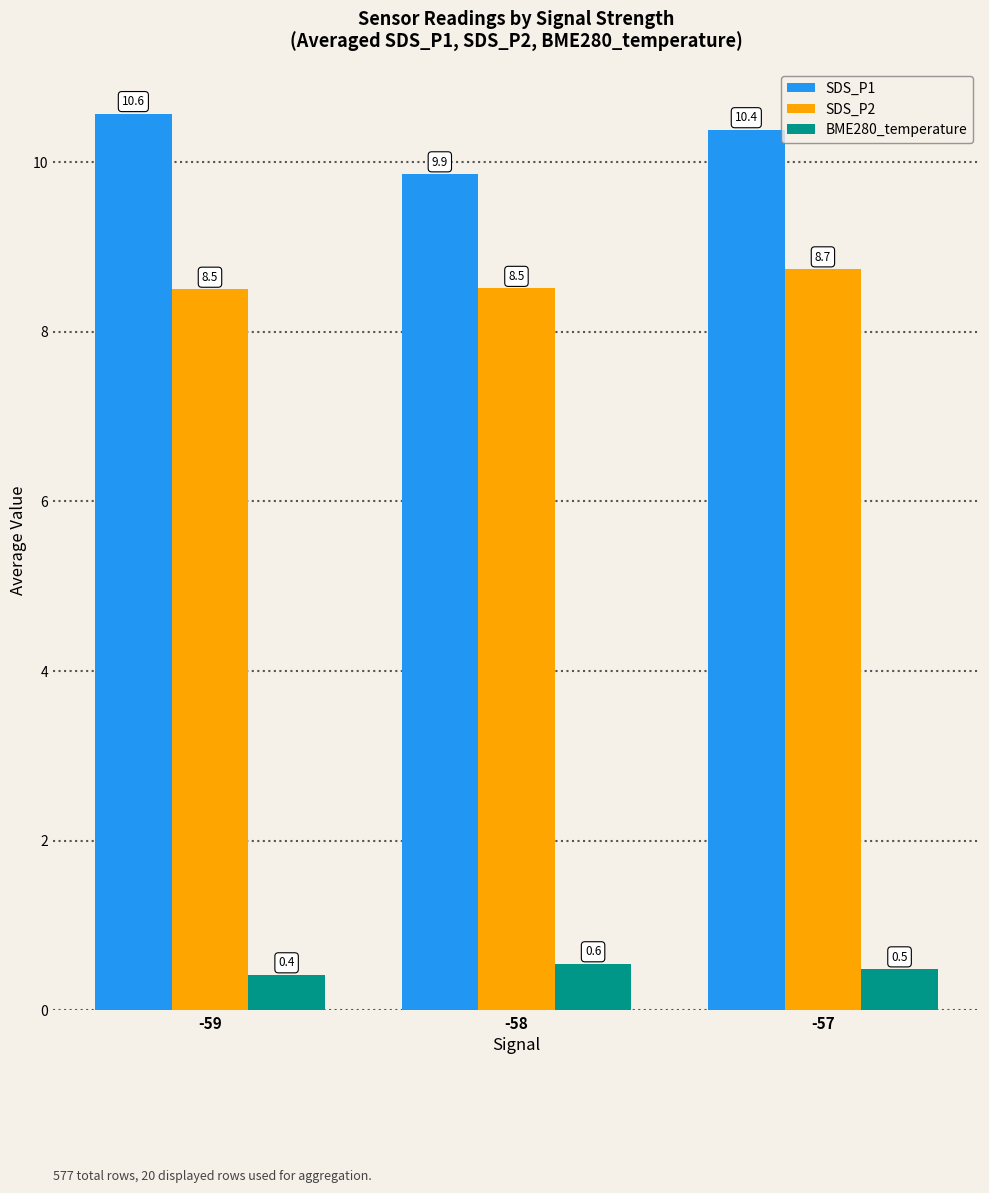

Rank the series at -58 from lowest to highest value.

BME280_temperature, SDS_P2, SDS_P1